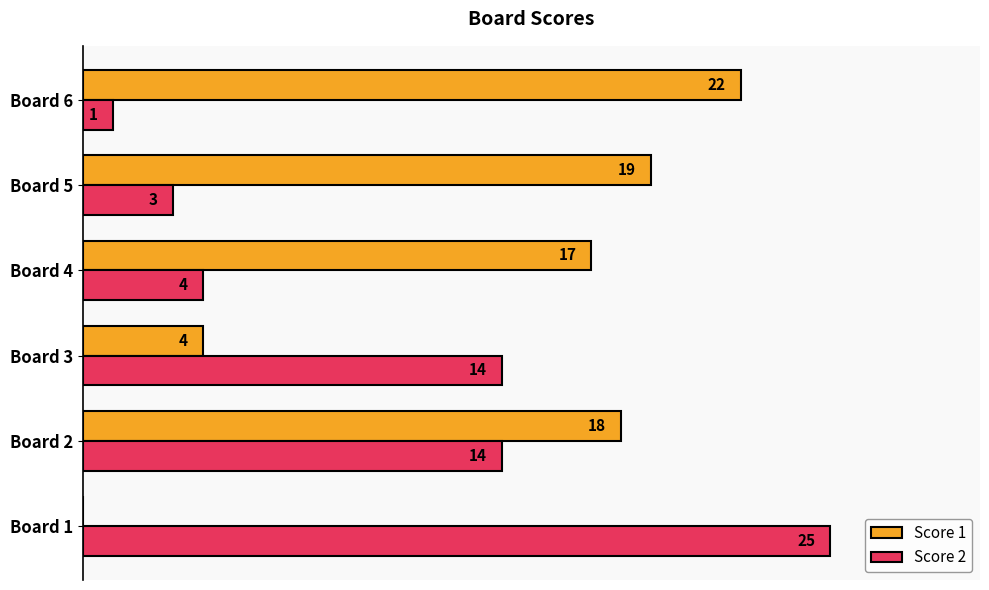

Between Board 1 and Board 2, which series saw the biggest shift?

Score 1